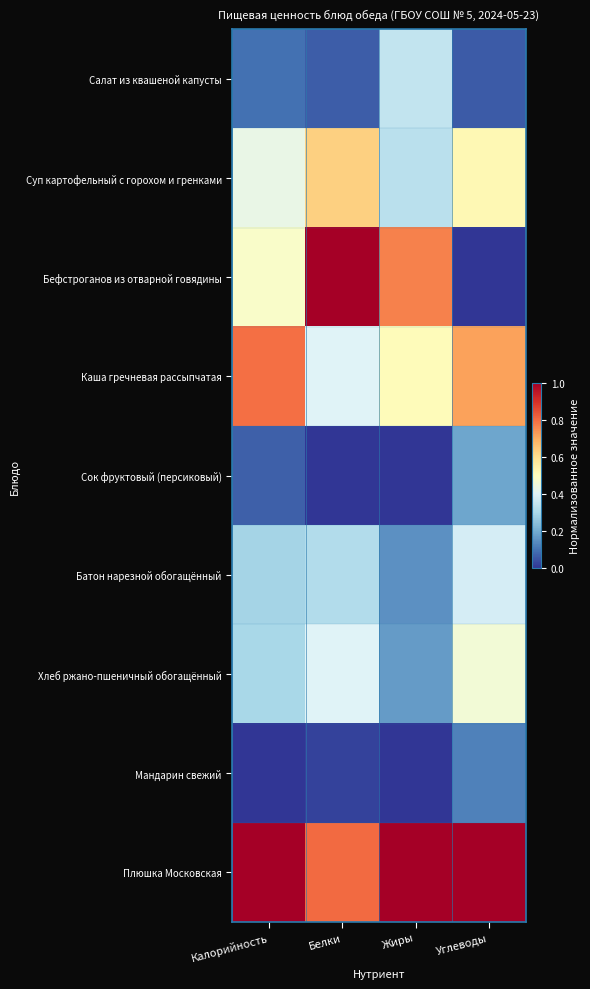

What is the total value across all series at Жиры?

3.3